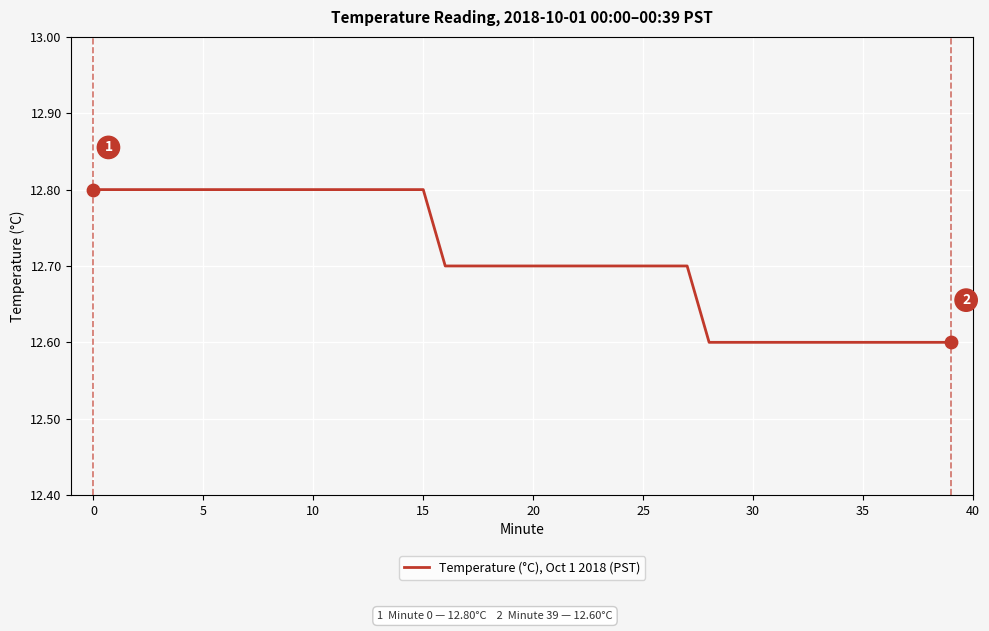

What is the minimum value shown in the chart?

12.6